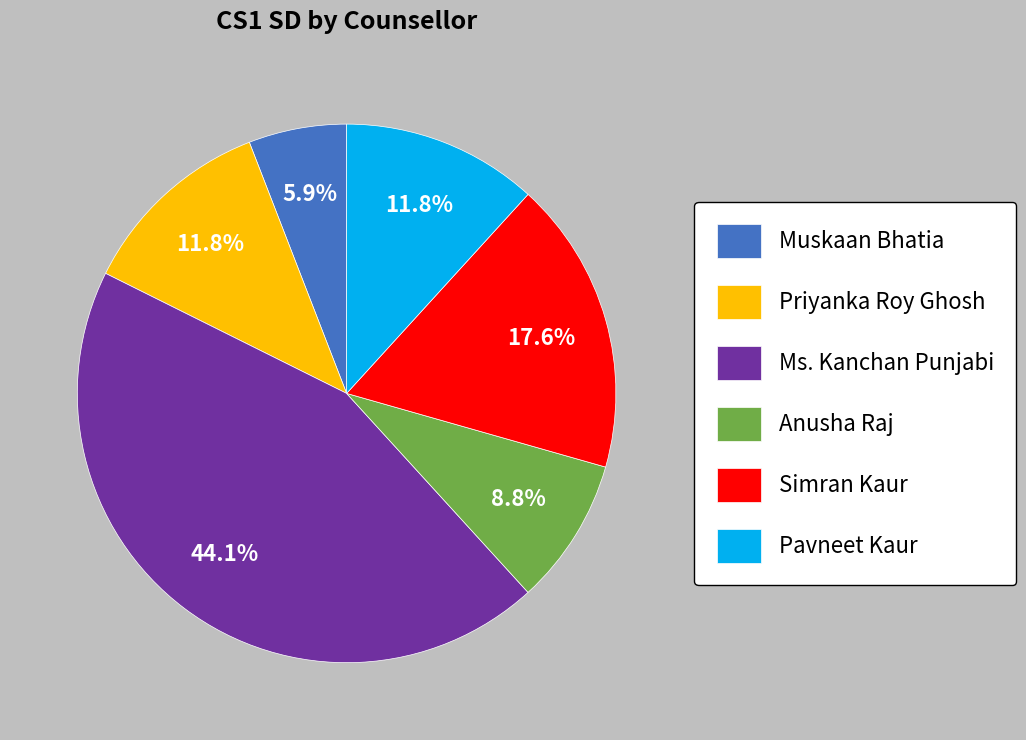

To the nearest percent, what is the difference between the Muskaan Bhatia and Anusha Raj slice percentages?

3%